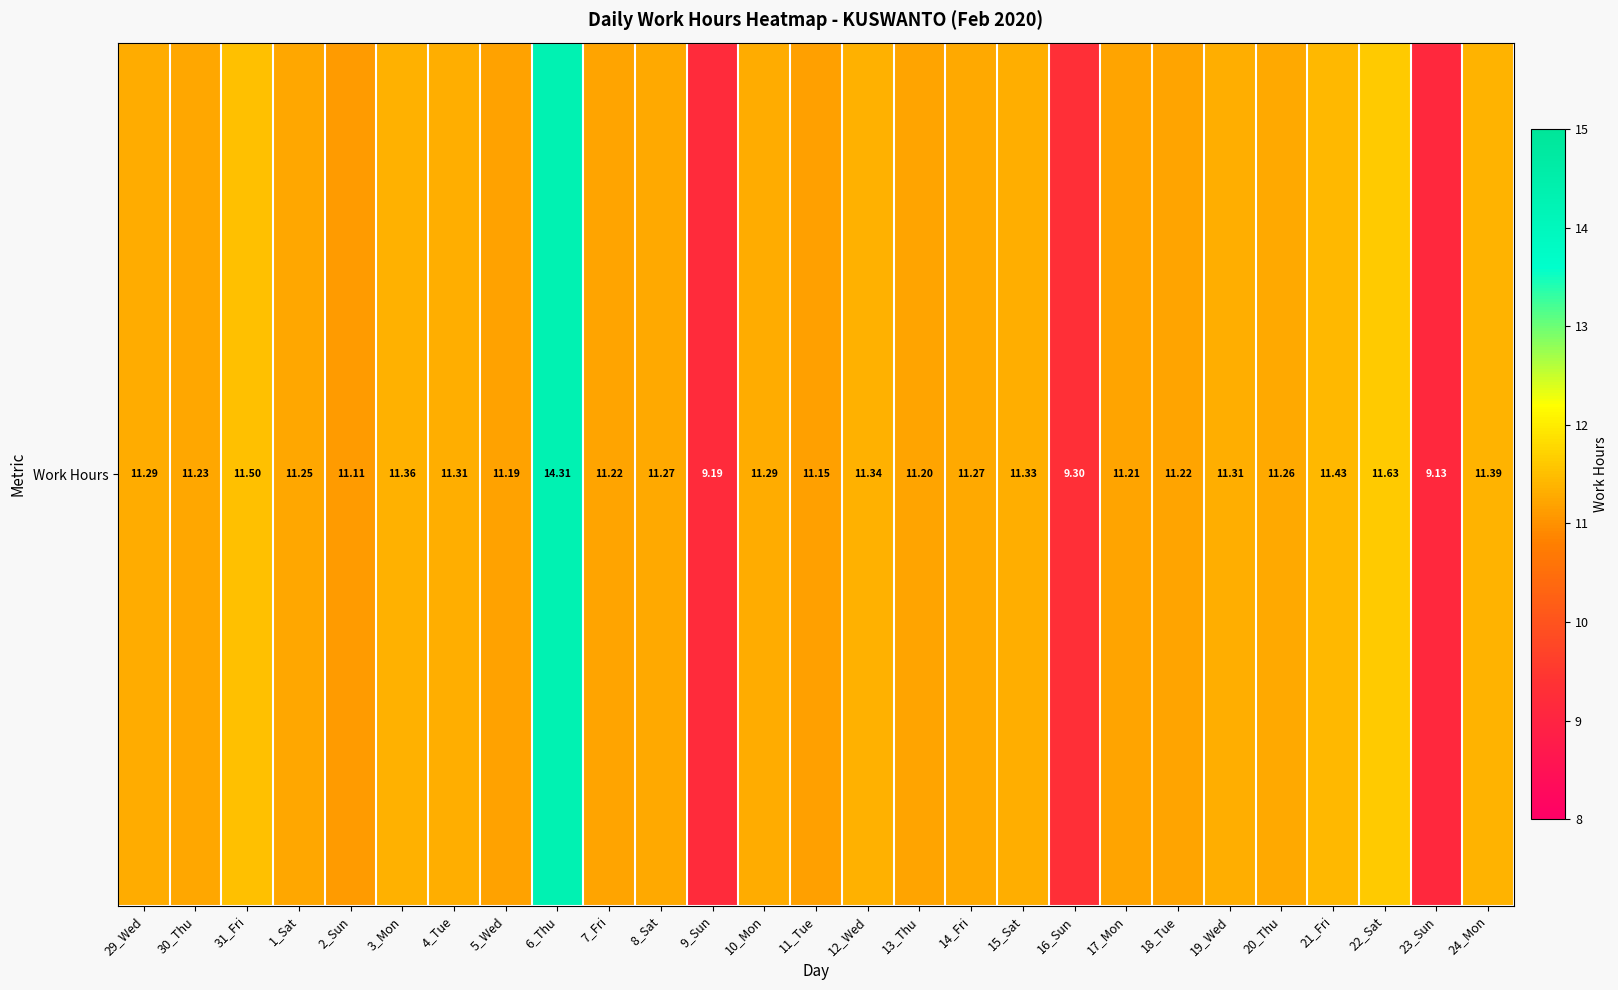

The value at 23_Sun is 9.1. True or false?

True